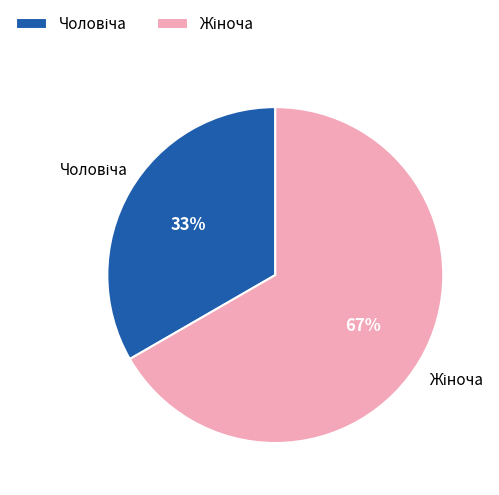

To the nearest percent, what is the average slice percentage?

50%